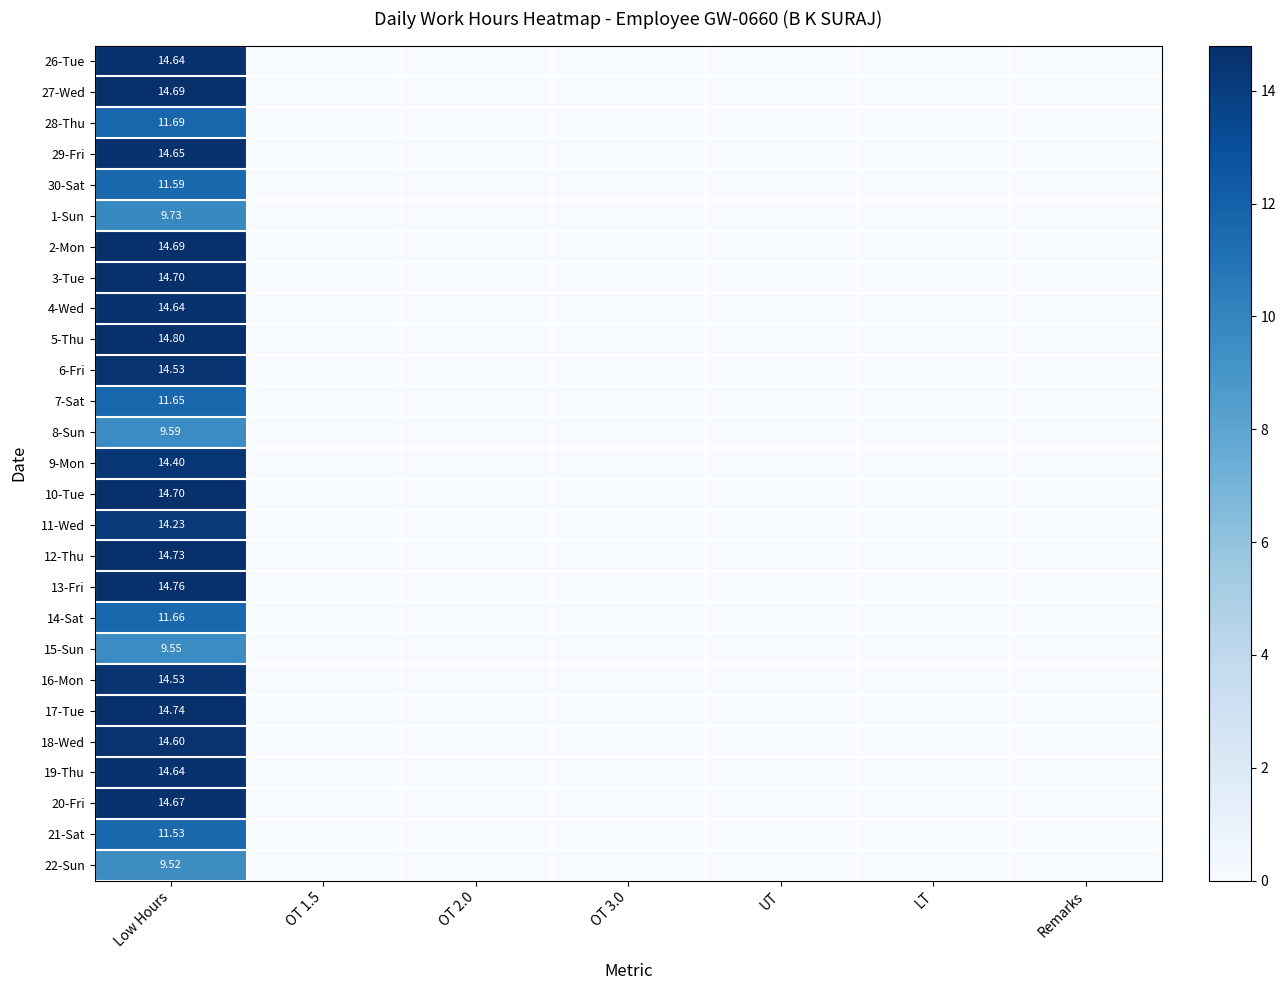

Between OT 1.5 and UT, which series saw the biggest shift?

26-Tue